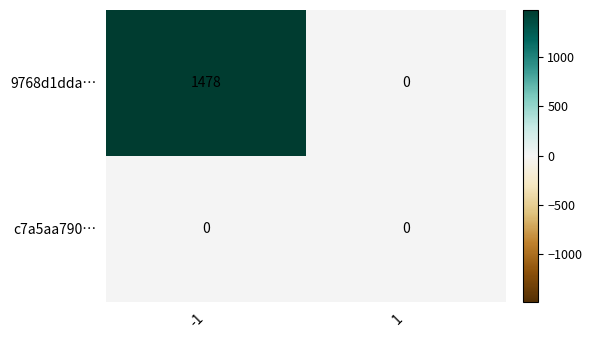

True or false: 9768d1dda… has a value of 575 at -1.

False